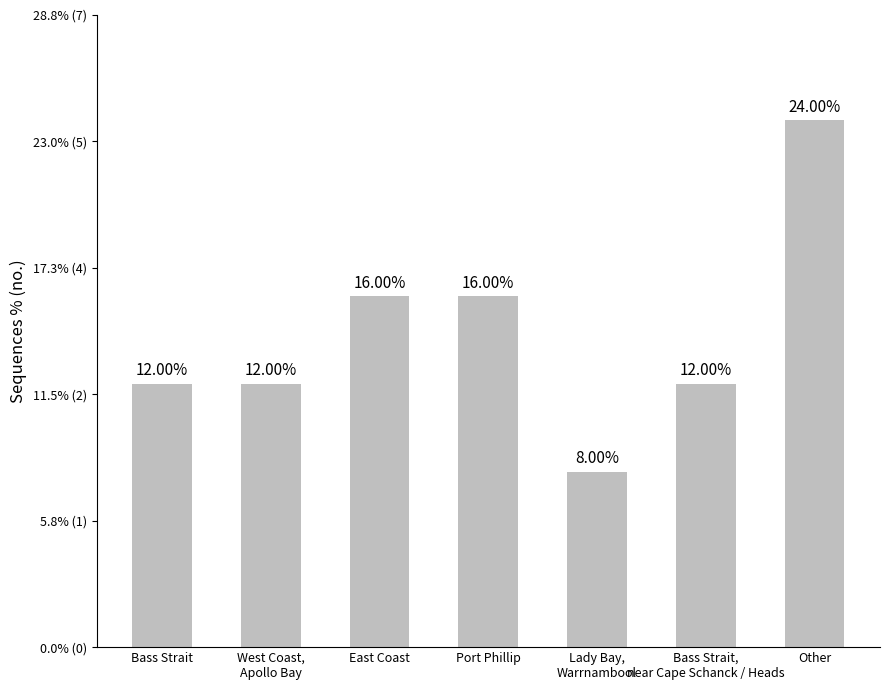

Are the bars horizontal?

No